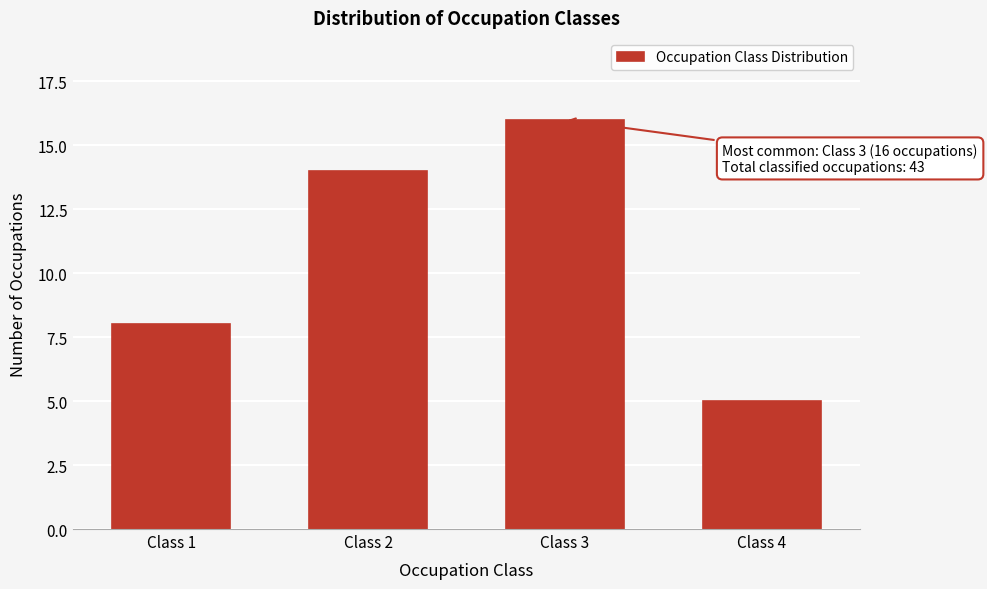

Reading right to left, extract all data points from this chart.

Class 4=5	Class 3=16	Class 2=14	Class 1=8